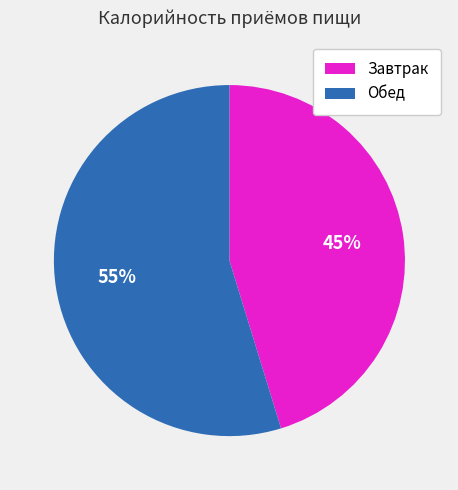

True or false: Завтрак accounts for 34% of the total.

False